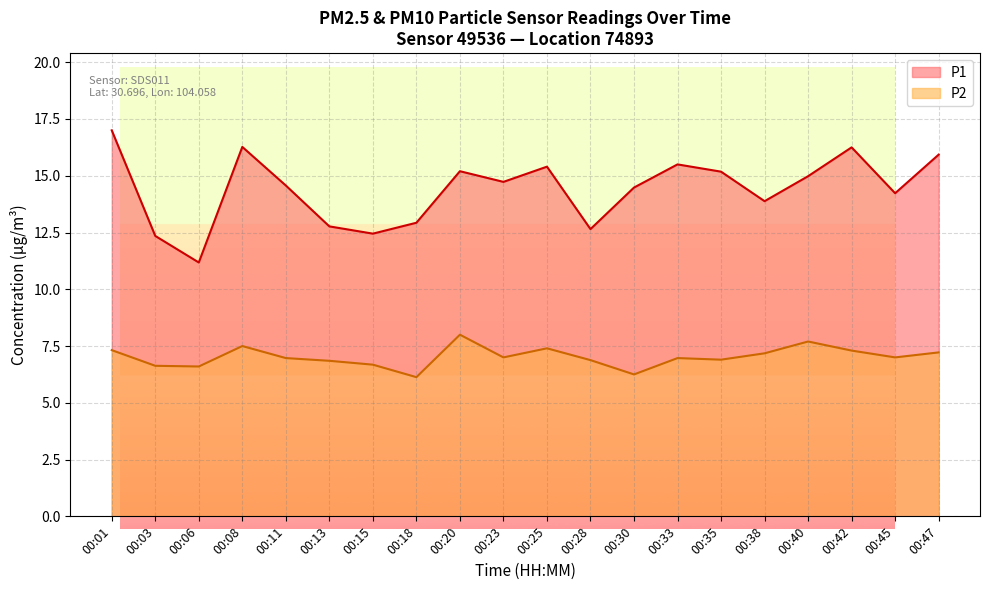

Does the chart display data point markers on the line(s)?

No